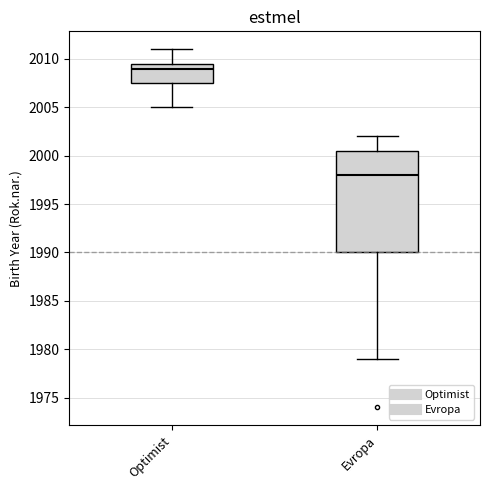

Where does the lower whisker of the box for Evropa end on the y-axis? The values are not printed on the chart, so give them approximately, as read against the axis.

1979.0